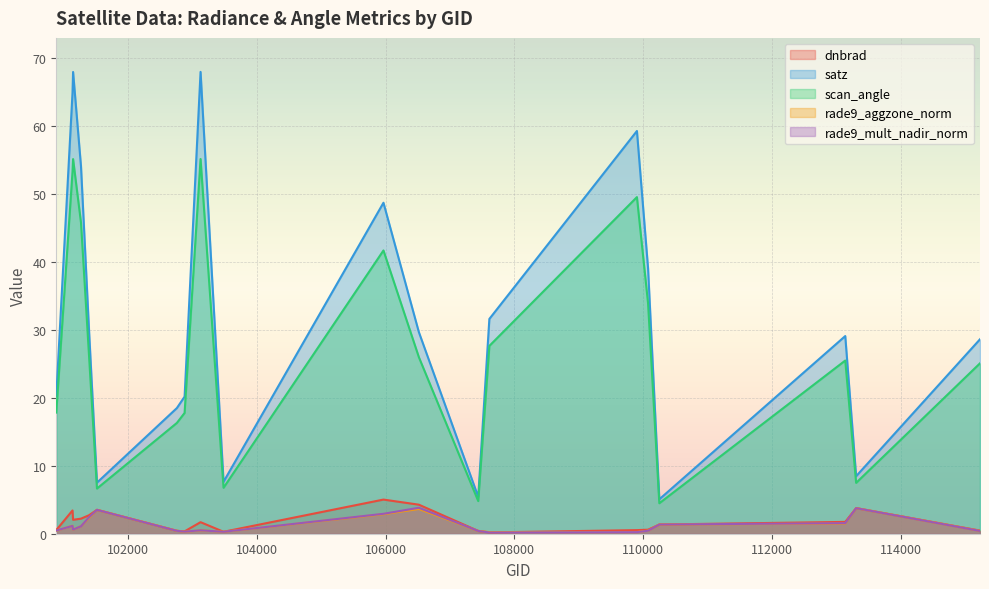

At how many categories does at least one series exceed 51?

5